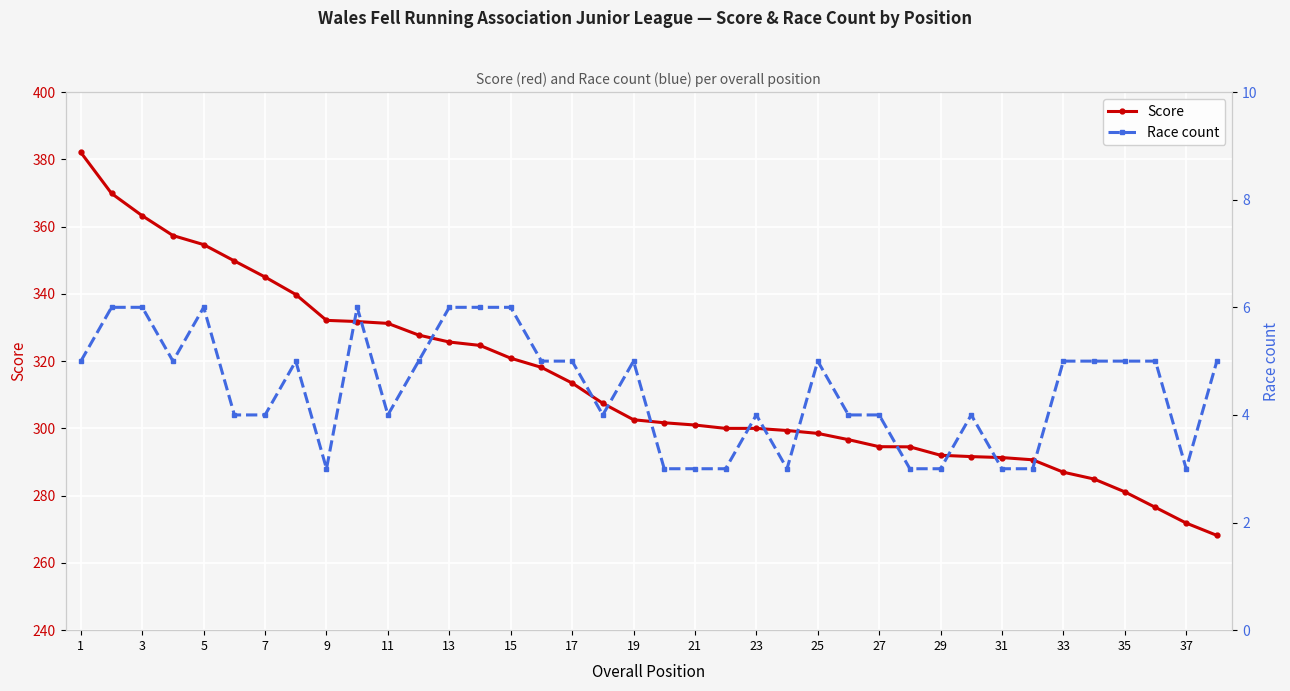

How many lines are shown in the chart?

2